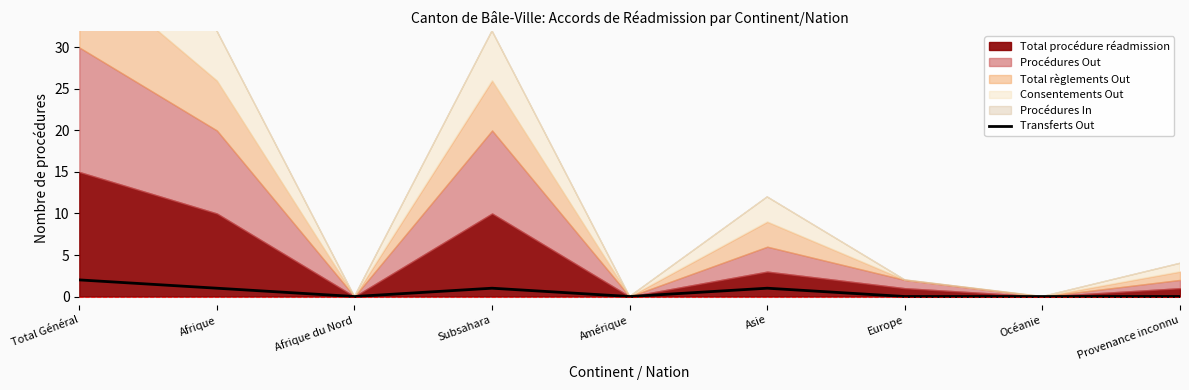

Reading right to left, what are all the values shown in this chart?

0	0	0	1	0	1	0	1	2